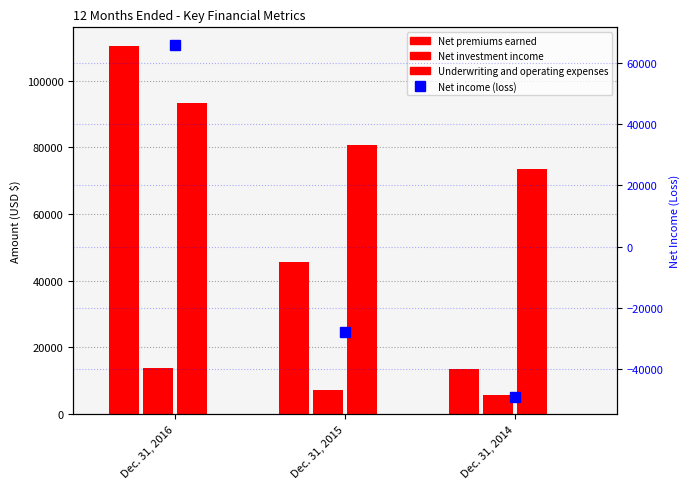

Which series has the largest total across all categories?

Underwriting and operating expenses